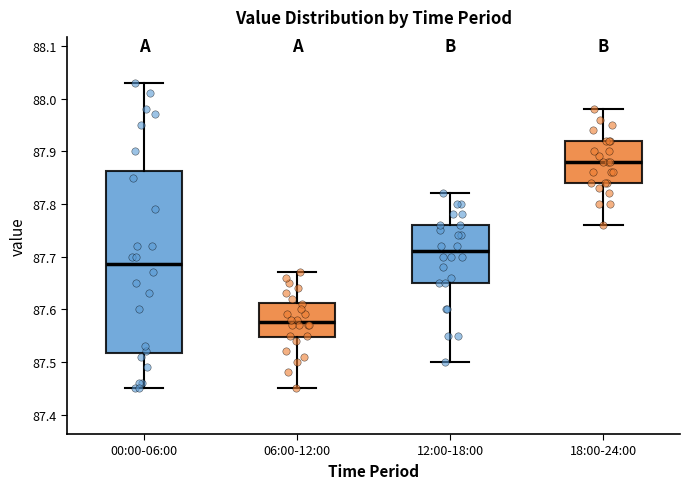

Reading left to right, read every box against the y-axis: the position of its median line, the range the box covers, and the ends of its whiskers. The values are not printed on the chart, so give them approximately, as read against the axis.

00:00-06:00: median 87.69, box 87.52 to 87.86, whiskers 87.45 to 88.03
06:00-12:00: median 87.58, box 87.55 to 87.61, whiskers 87.45 to 87.67
12:00-18:00: median 87.71, box 87.65 to 87.76, whiskers 87.50 to 87.82
18:00-24:00: median 87.88, box 87.84 to 87.92, whiskers 87.76 to 87.98